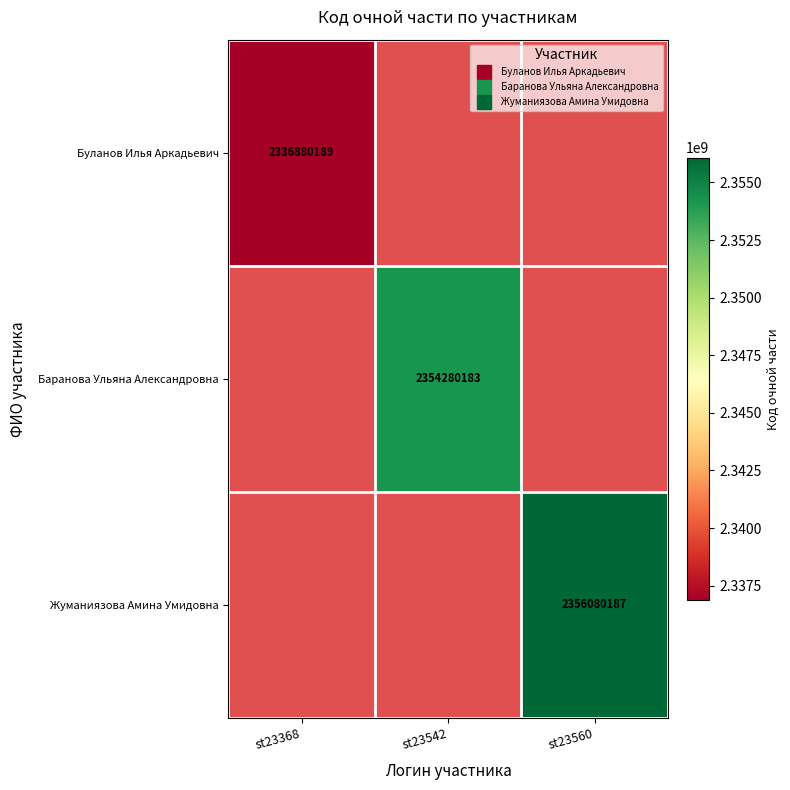

How many values in Баранова Ульяна Александровна are above zero?

1